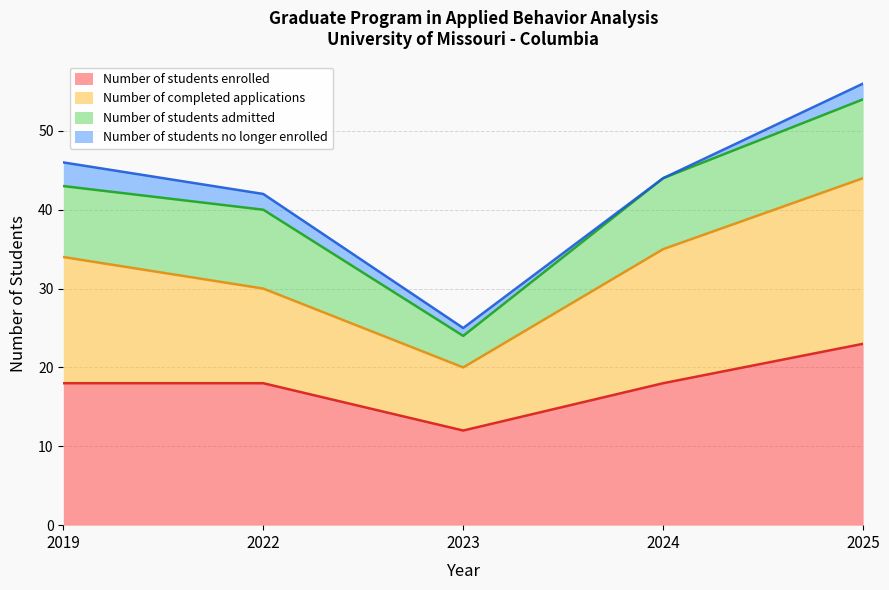

What is the highest value of the Number of students enrolled series?

23